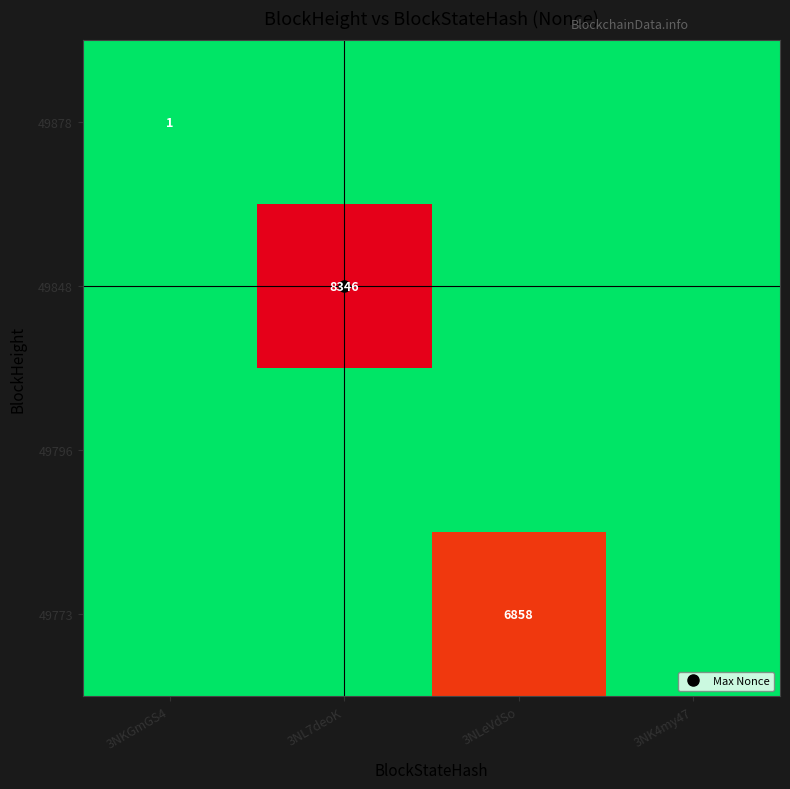

How many categories are shown in the chart?

4